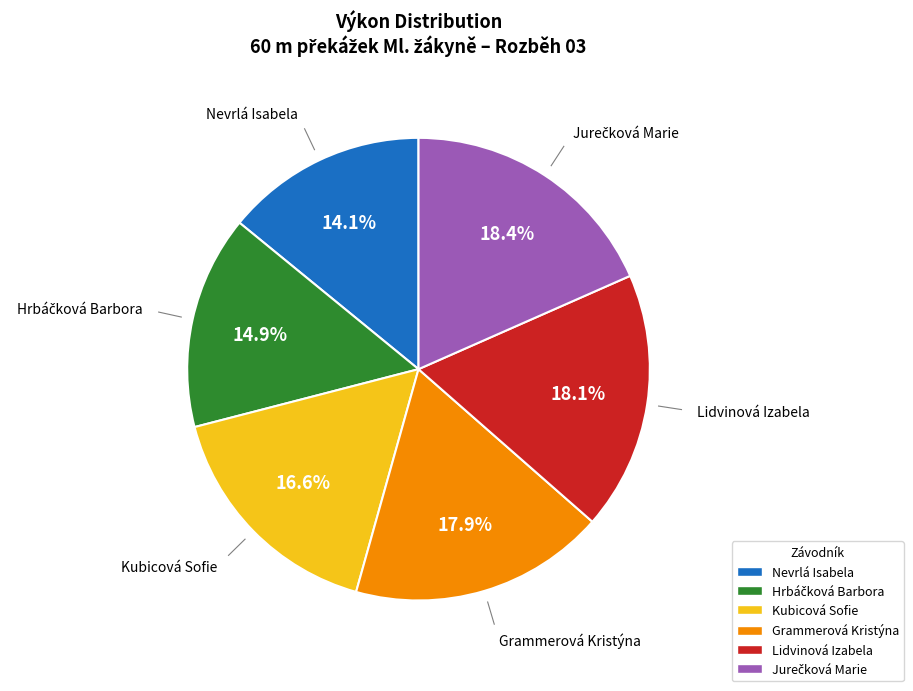

What percentage is NOT represented by Nevrlá Isabela?

85.9%